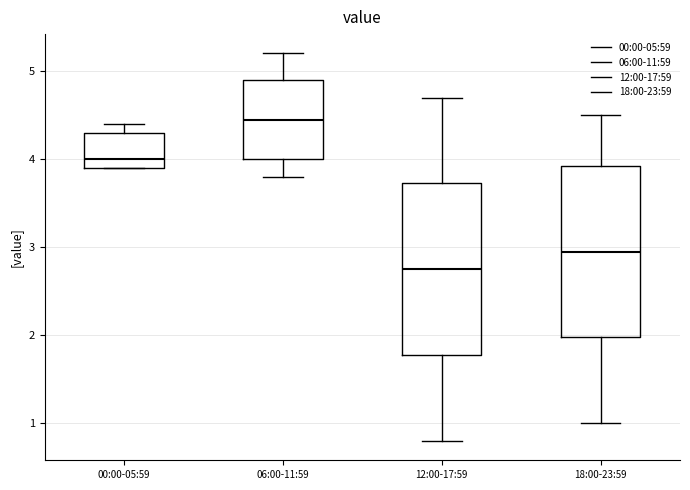

Reading left to right, read every box against the y-axis: the position of its median line, the range the box covers, and the ends of its whiskers. The values are not printed on the chart, so give them approximately, as read against the axis.

00:00-05:59: median 4.0, box 3.9 to 4.3, whiskers 3.9 to 4.4
06:00-11:59: median 4.5, box 4.0 to 4.9, whiskers 3.8 to 5.2
12:00-17:59: median 2.8, box 1.8 to 3.7, whiskers 0.8 to 4.7
18:00-23:59: median 3.0, box 2.0 to 3.9, whiskers 1.0 to 4.5